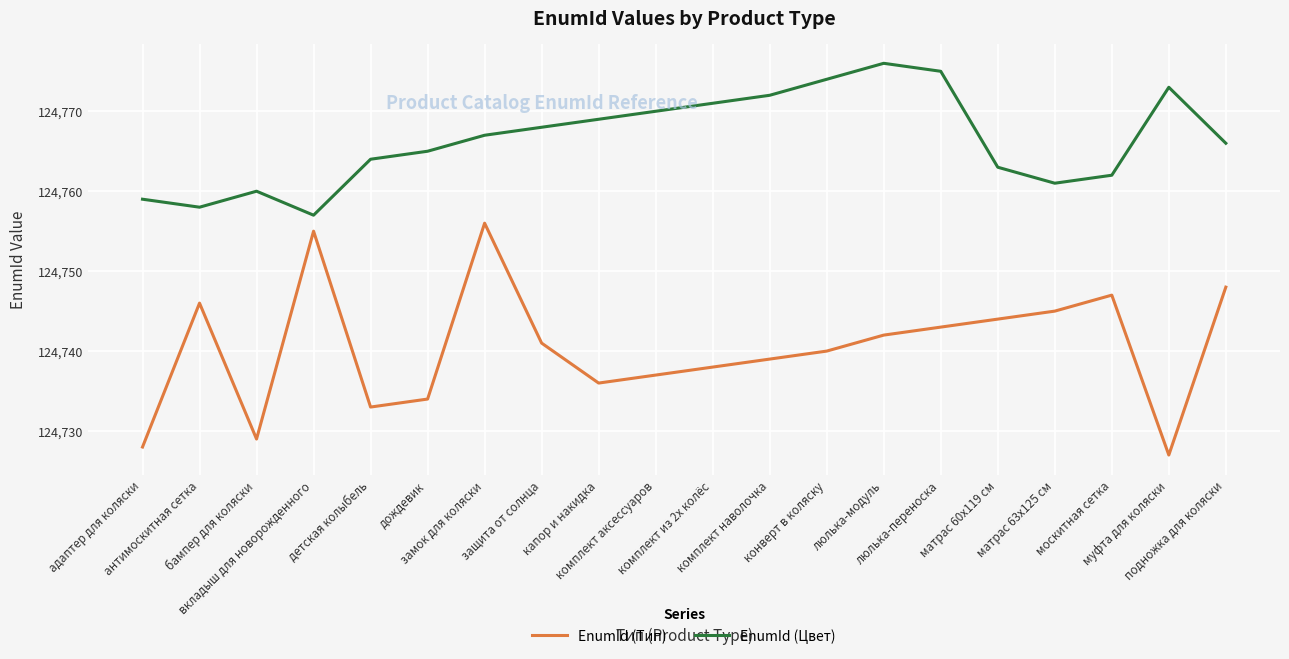

What is the maximum value shown in the chart?

124776